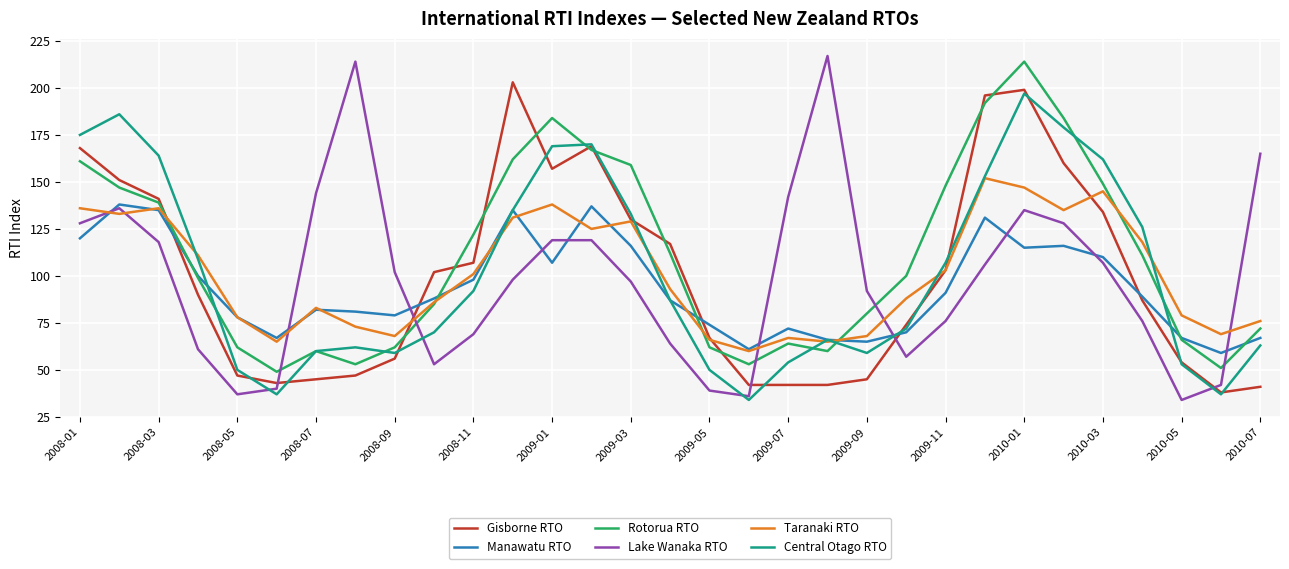

List the series in order of their peak value, lowest first.

Manawatu RTO, Taranaki RTO, Central Otago RTO, Gisborne RTO, Rotorua RTO, Lake Wanaka RTO